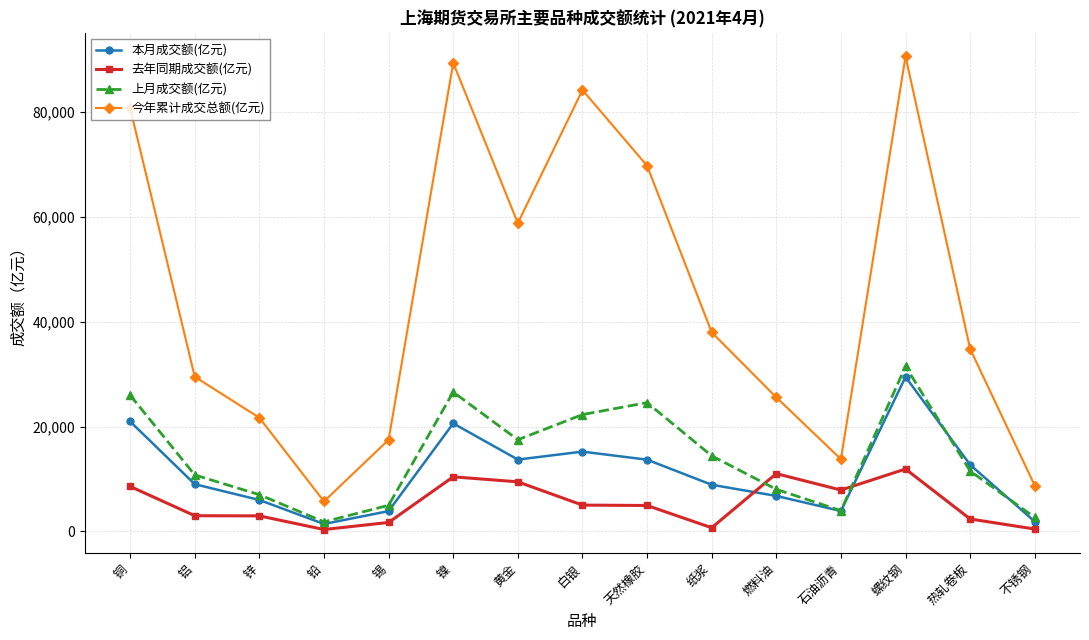

True or false: 本月成交额(亿元) and 去年同期成交额(亿元) intersect in this chart.

True